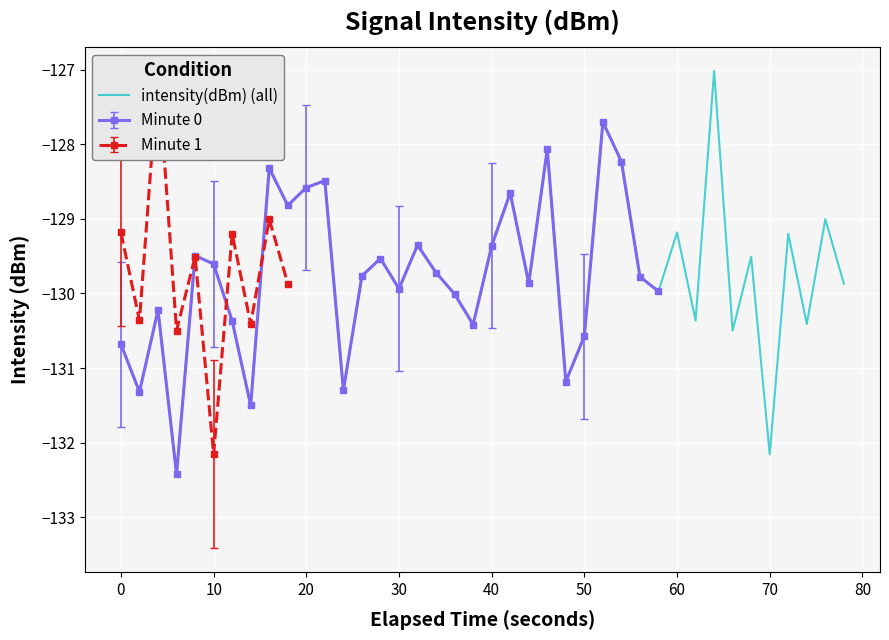

What is the highest value of the intensity(dBm) (all) series?

-127.0